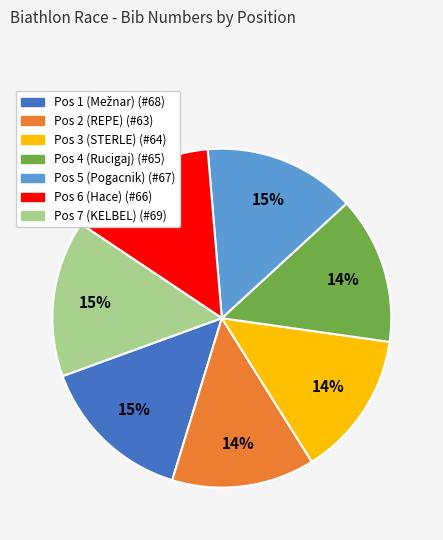

How many slices are in this pie chart?

7